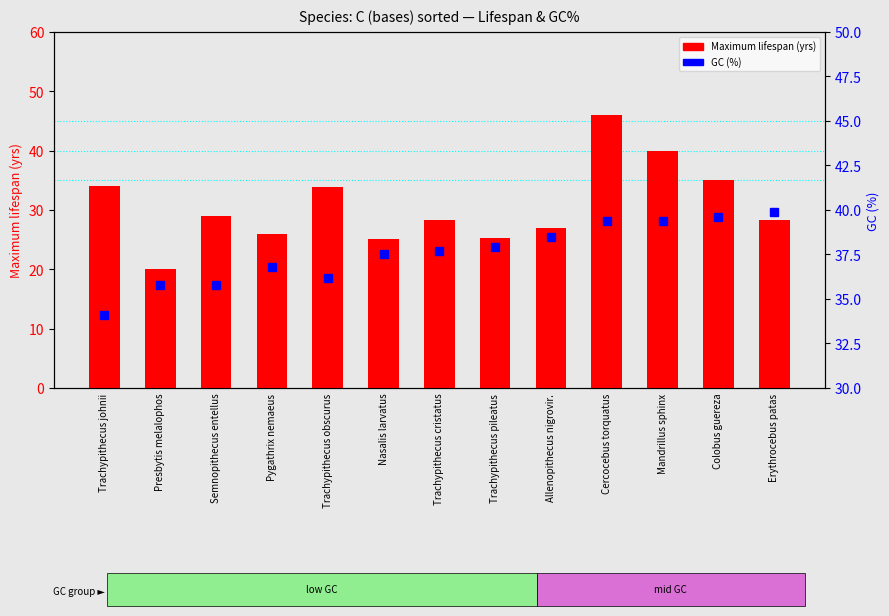

Where is GC (%) nearest to the value 37?

Pygathrix nemaeus